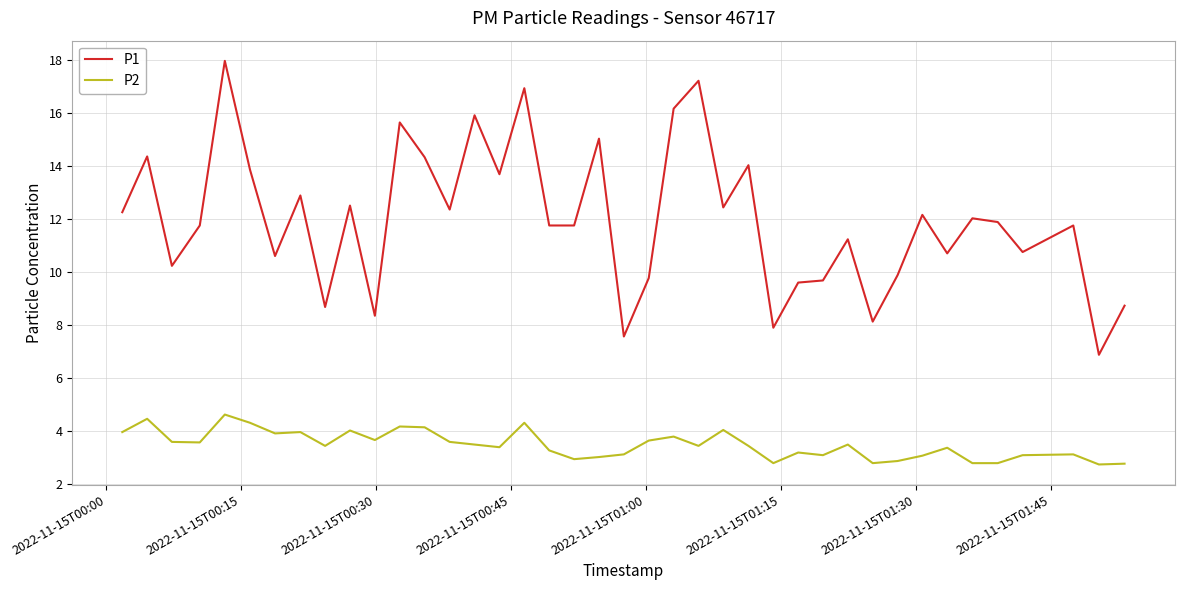

Is this an area chart (filled region under the line)?

No